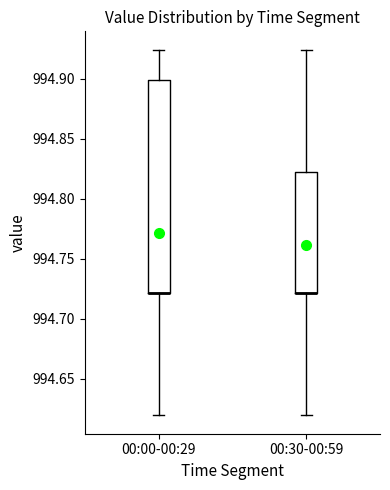

Where is the upper edge of the box for 00:00-00:29 on the y-axis? The values are not printed on the chart, so give them approximately, as read against the axis.

994.900